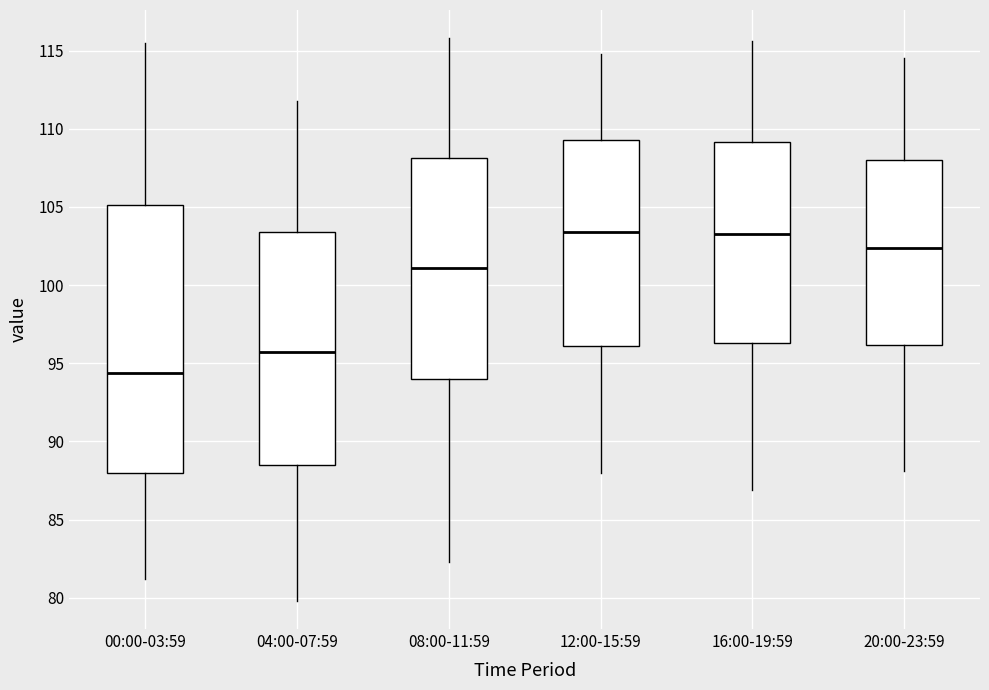

Reading left to right, transcribe this box plot: for each box, give where its median line is, the range the box spans, and where its two whiskers end, as read against the y-axis. The values are not printed on the chart, so give them approximately, as read against the axis.

00:00-03:59: median 94.5, box 88.0 to 105.0, whiskers 81.0 to 115.5
04:00-07:59: median 96.0, box 88.5 to 103.5, whiskers 80.0 to 112.0
08:00-11:59: median 101.0, box 94.0 to 108.0, whiskers 82.5 to 116.0
12:00-15:59: median 103.5, box 96.0 to 109.5, whiskers 88.0 to 115.0
16:00-19:59: median 103.5, box 96.5 to 109.0, whiskers 87.0 to 115.5
20:00-23:59: median 102.5, box 96.0 to 108.0, whiskers 88.0 to 114.5